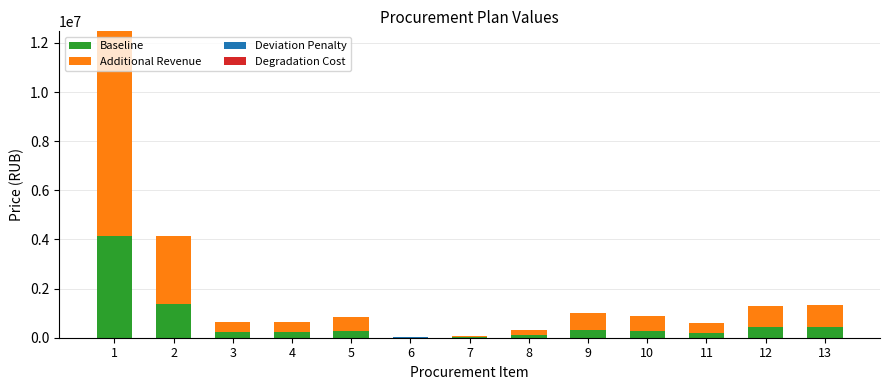

What is the highest value of the Baseline series?

4157643.5